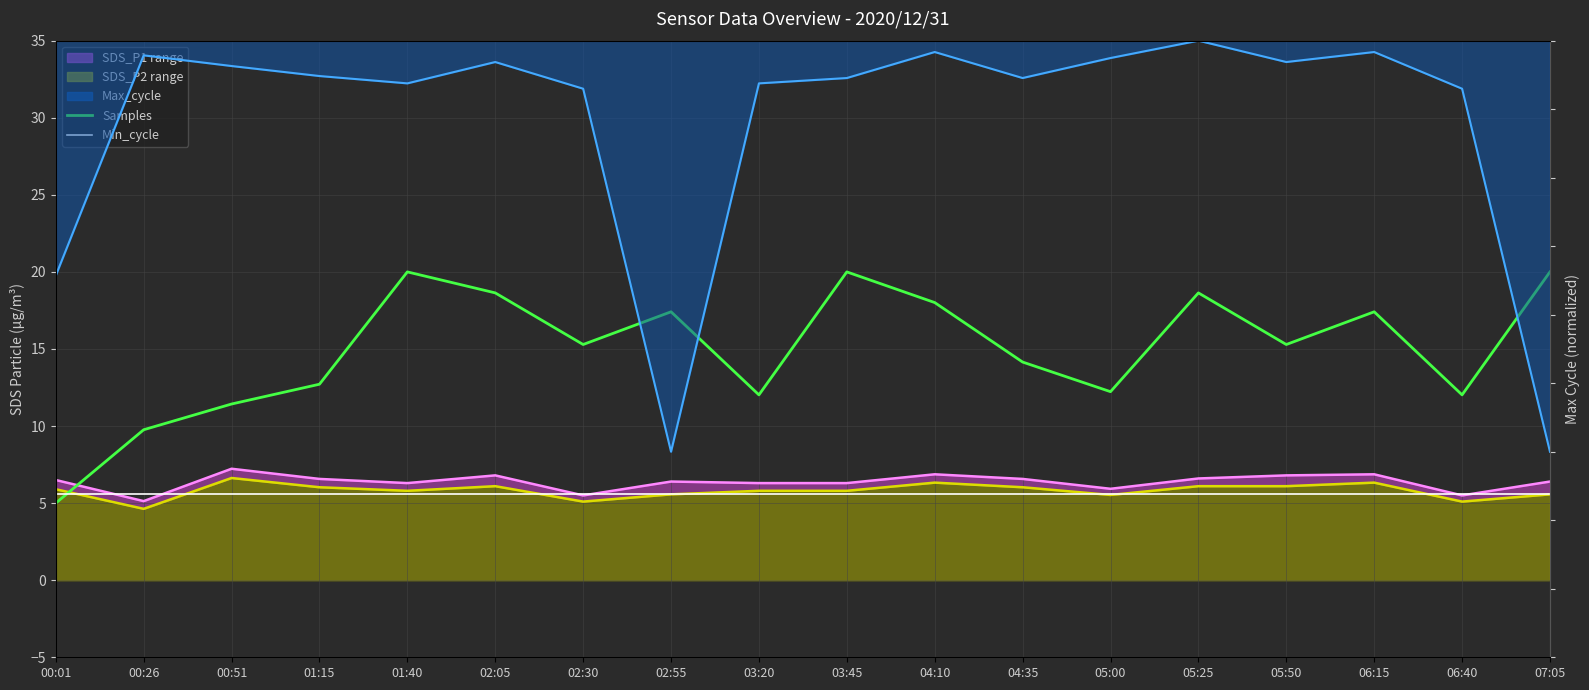

Reading right to left, transcribe all the data shown in this chart.

SDS_P1: 07:05=6.4	06:40=5.5	06:15=6.9	05:50=6.8	05:25=6.6	05:00=5.9	04:35=6.6	04:10=6.9	03:45=6.3	03:20=6.3	02:55=6.4	02:30=5.5	02:05=6.8	01:40=6.3	01:15=6.6	00:51=7.2	00:26=5.1	00:01=6.5
SDS_P2: 07:05=5.6	06:40=5.1	06:15=6.3	05:50=6.1	05:25=6.1	05:00=5.5	04:35=6.0	04:10=6.3	03:45=5.8	03:20=5.8	02:55=5.6	02:30=5.1	02:05=6.1	01:40=5.8	01:15=6.0	00:51=6.6	00:26=4.6	00:01=5.9
Max_cycle: 07:05=-30.0	06:40=-3.5	06:15=-0.8	05:50=-1.6	05:25=-0.0	05:00=-1.3	04:35=-2.7	04:10=-0.8	03:45=-2.7	03:20=-3.1	02:55=-30.0	02:30=-3.5	02:05=-1.6	01:40=-3.1	01:15=-2.6	00:51=-1.9	00:26=-1.1	00:01=-17.1
Samples: 07:05=20.0	06:40=12.0	06:15=17.4	05:50=15.3	05:25=18.6	05:00=12.2	04:35=14.2	04:10=18.0	03:45=20.0	03:20=12.0	02:55=17.4	02:30=15.3	02:05=18.6	01:40=20.0	01:15=12.7	00:51=11.4	00:26=9.8	00:01=5.0